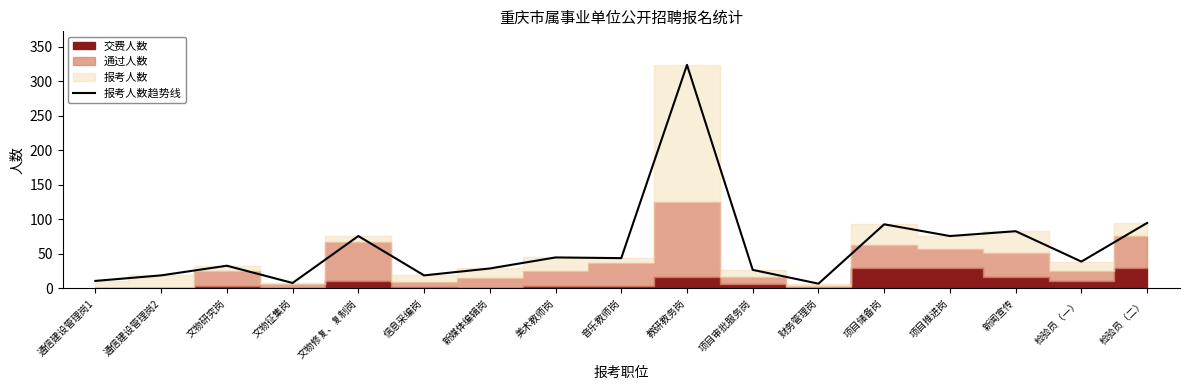

Which label corresponds to the largest value in the chart?

教研教务岗